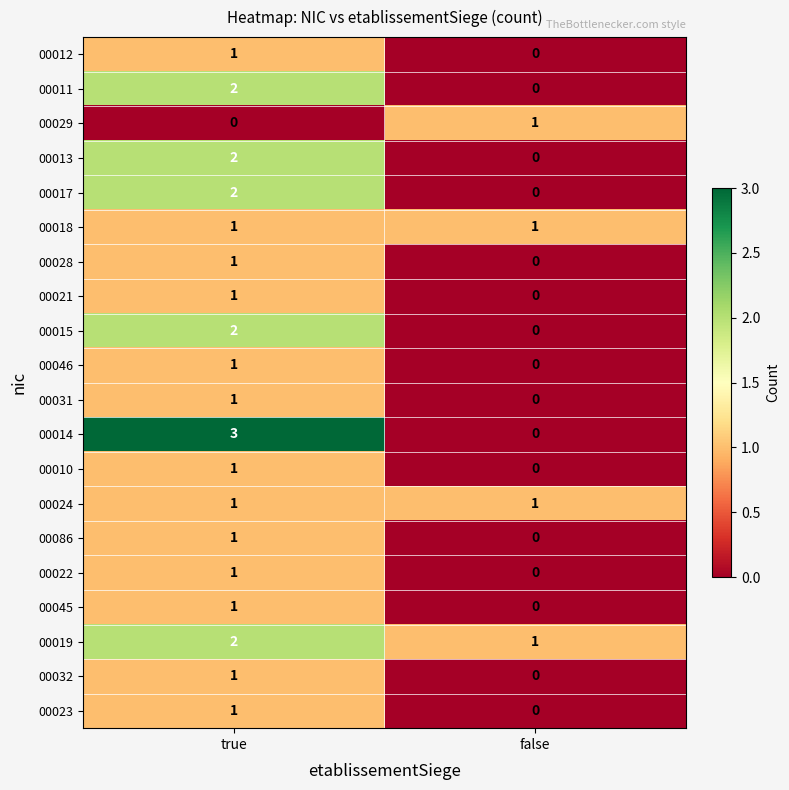

Which label corresponds to the largest value in the chart?

true